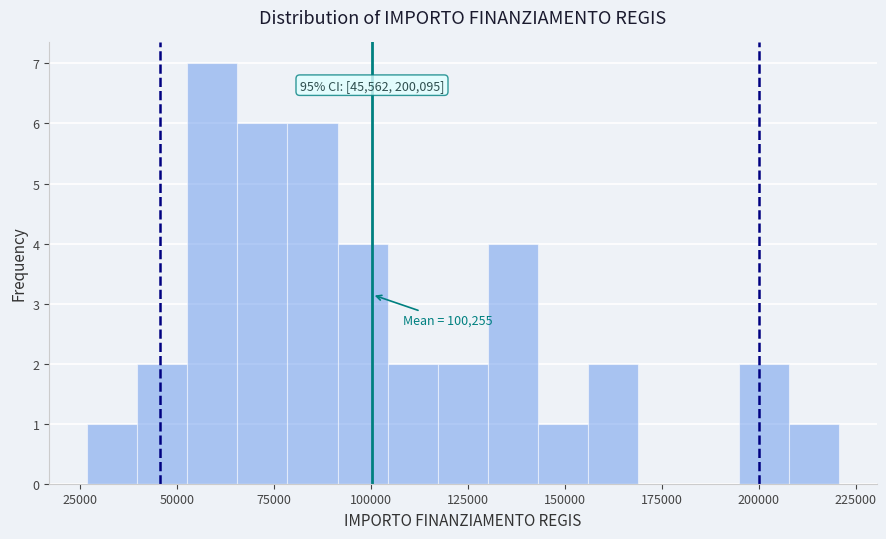

Around what value on the x-axis is the tallest bar? Give the approximate position of its centre, as read against the axis.

60000